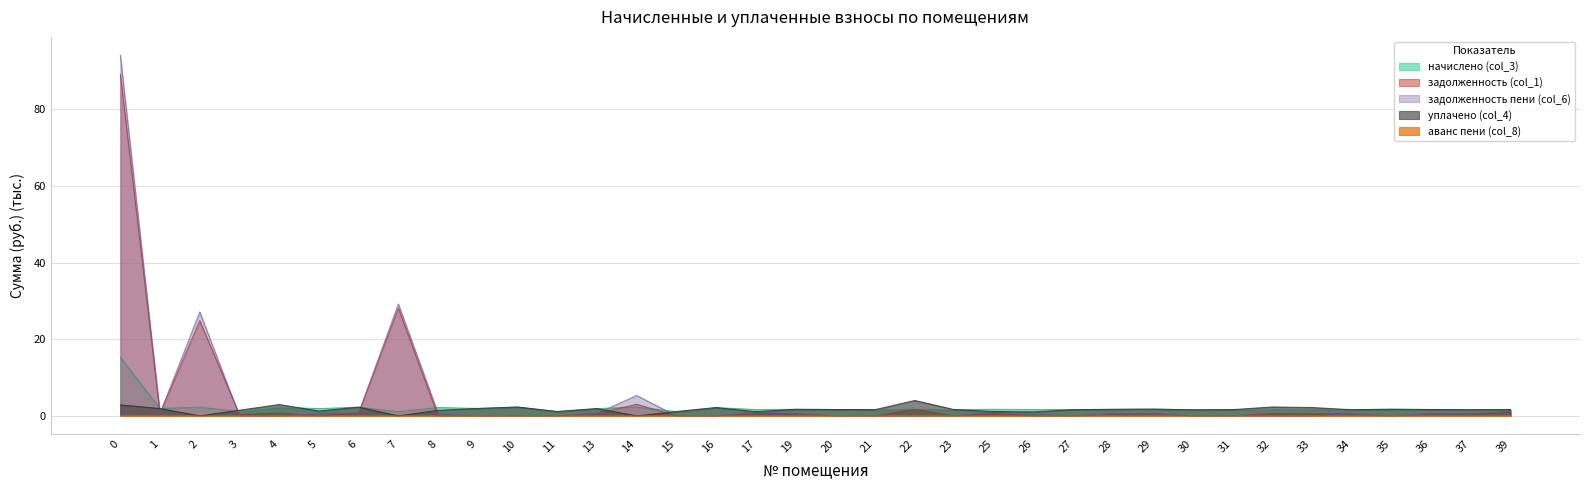

Reading left to right, extract all data points from this chart.

начислено (col_3): 15.3	1.9	2.3	1.1	2.2	1.9	2.3	1.1	2.2	1.9	2.3	1.1	1.9	2.3	1.1	2.2	1.7	1.7	1.7	1.6	1.7	1.6	1.7	1.7	1.6	1.7	1.8	1.6	1.6	1.7	1.6	1.6	1.7	1.7	1.6	1.6
задолженность (col_1): 89.2	0.6	24.8	0.4	0.7	0.0	0.8	28.1	0.0	0.0	0.0	0.0	0.6	3.0	0.0	0.0	0.6	0.6	0.0	0.0	1.7	0.0	0.6	0.0	0.0	0.6	0.6	0.0	0.0	0.6	0.5	0.5	0.0	0.6	0.5	1.1
задолженность пени (col_6): 94.2	0.6	27.1	0.0	0.0	0.6	0.8	29.2	0.7	0.0	0.0	0.0	0.6	5.3	0.0	0.0	1.1	0.6	0.0	0.0	0.0	0.0	1.1	0.6	0.0	0.6	0.6	0.0	0.0	0.0	0.0	0.5	0.0	0.6	0.5	1.1
уплачено (col_4): 2.9	1.9	0.0	1.5	3.0	1.3	2.3	0.0	1.5	1.9	2.3	1.1	1.9	0.0	1.1	2.2	1.1	1.7	1.7	1.6	4.0	1.6	1.1	1.1	1.6	1.7	1.8	1.6	1.6	2.3	2.2	1.6	1.7	1.7	1.6	1.6
аванс пени (col_8): 0.0	0.0	0.0	0.0	0.0	0.0	0.0	0.0	0.0	0.0	0.0	0.0	0.0	0.0	0.0	0.0	0.0	0.0	0.0	0.0	0.0	0.0	0.0	0.0	0.0	0.0	0.0	0.0	0.0	0.0	0.0	0.0	0.0	0.0	0.0	0.0